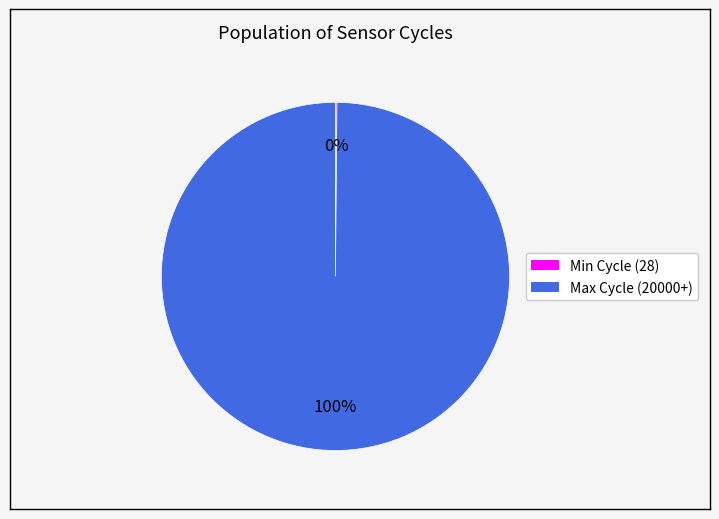

Is there any slice that represents more than half of the pie?

Yes